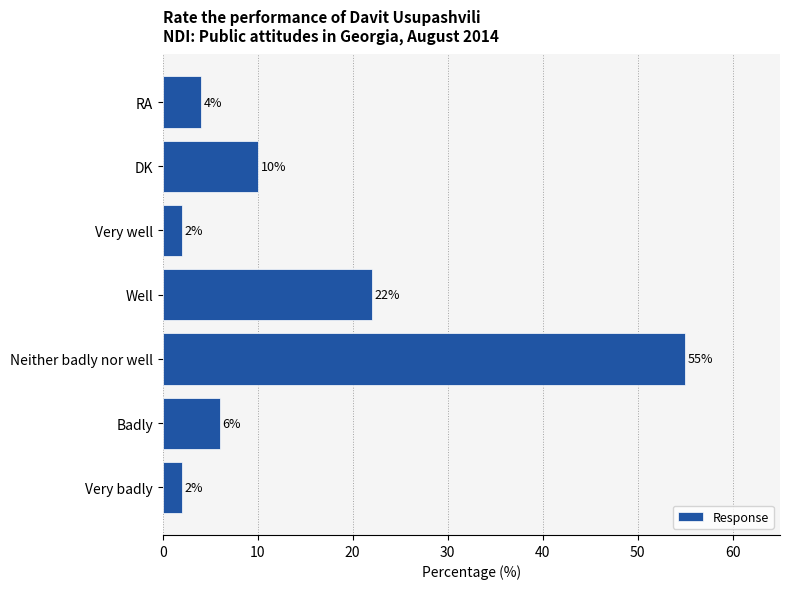

Does the chart contain stacked bars?

No